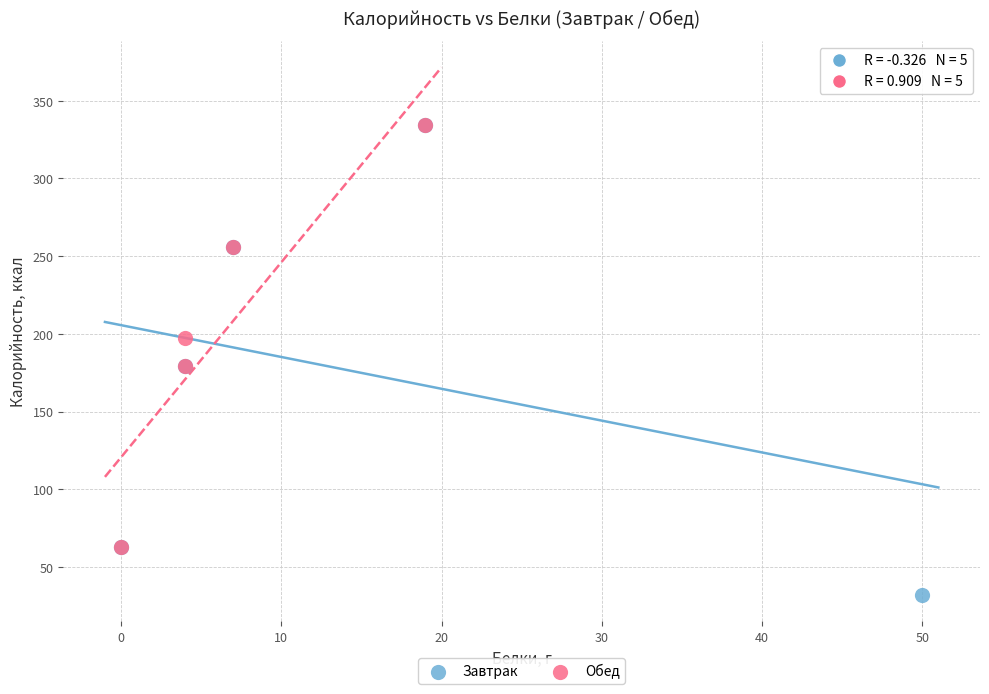

Which series has the widest spread of Y values?

Завтрак